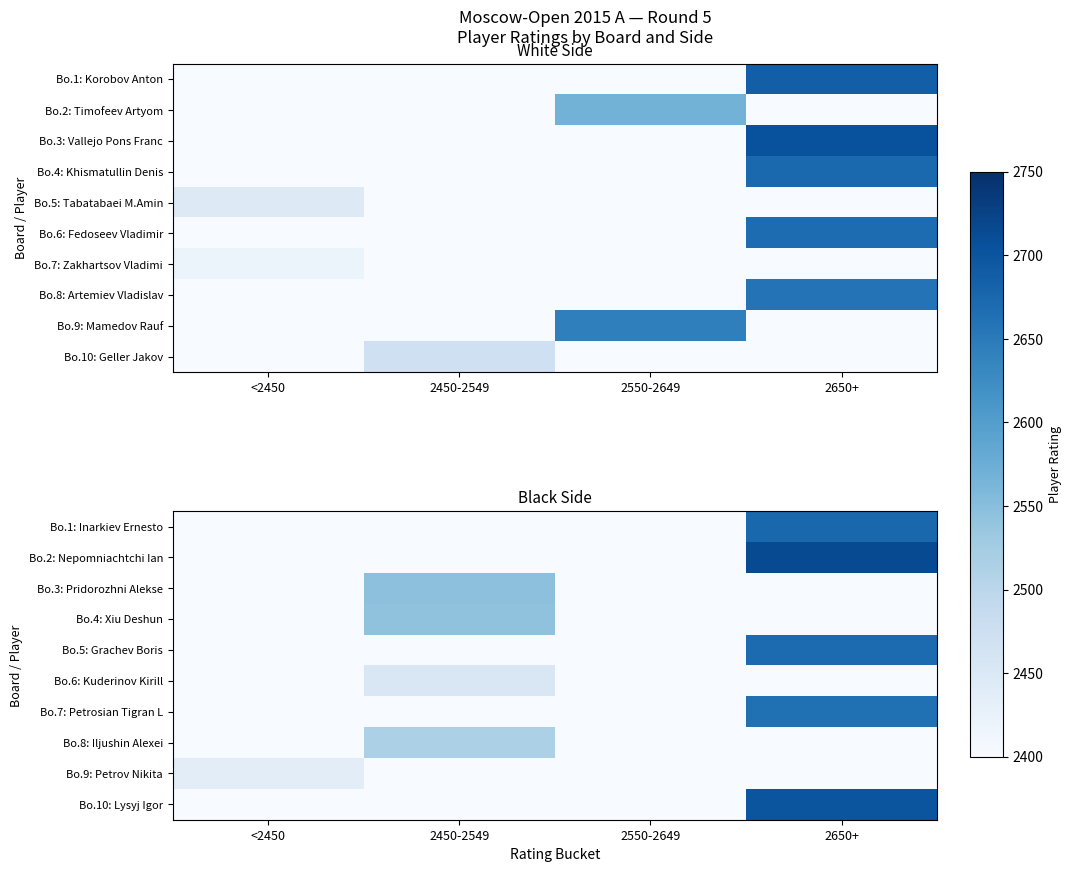

What is the difference between the Bo.8: Iljushin Alexei values at 2450-2549 and 2650+?

2515